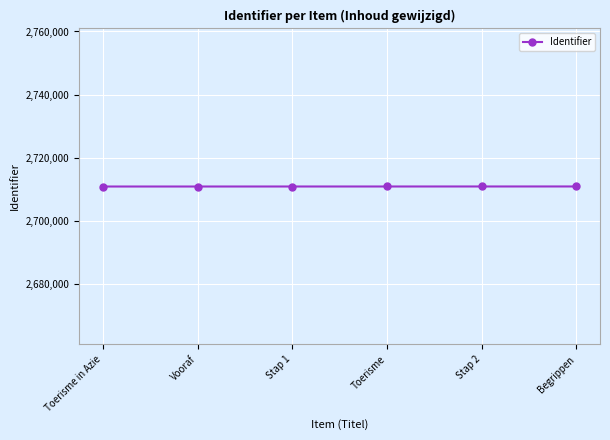

What is the label of the 1st point from the right?

Begrippen